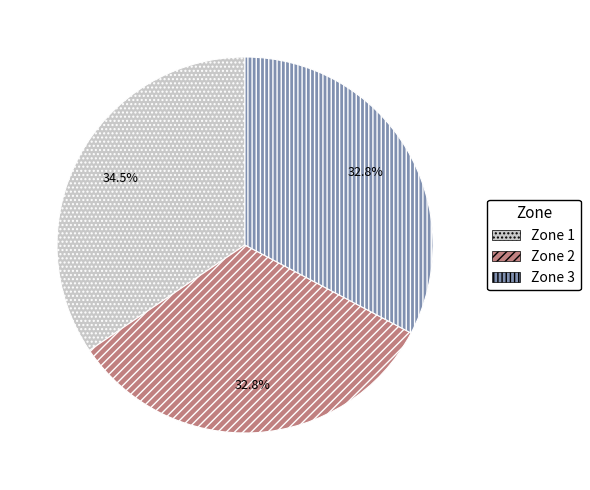

How many slices are in this pie chart?

3